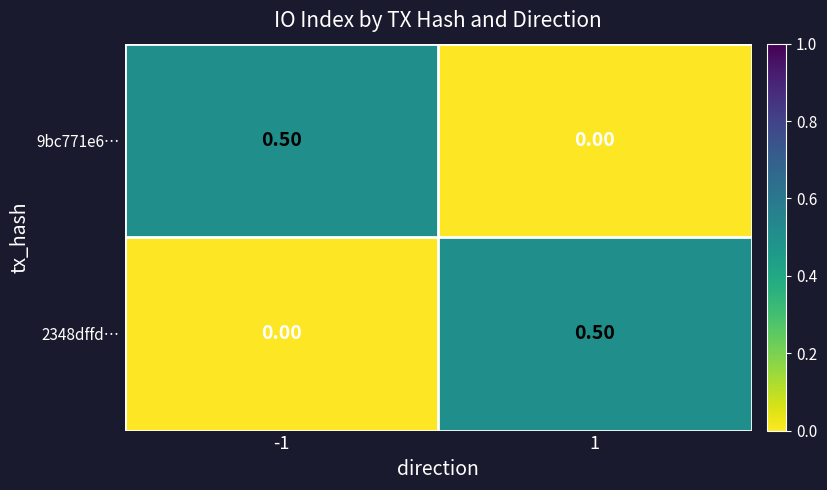

What is the total value across all series at 1?

0.5